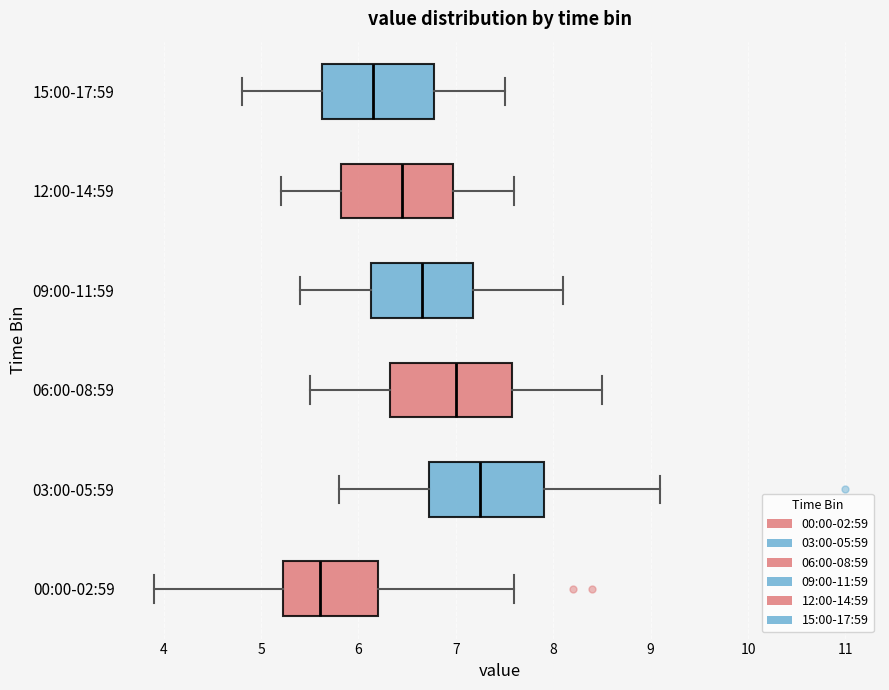

Where is the left edge of the box for 12:00-14:59 on the x-axis? The values are not printed on the chart, so give them approximately, as read against the axis.

5.8